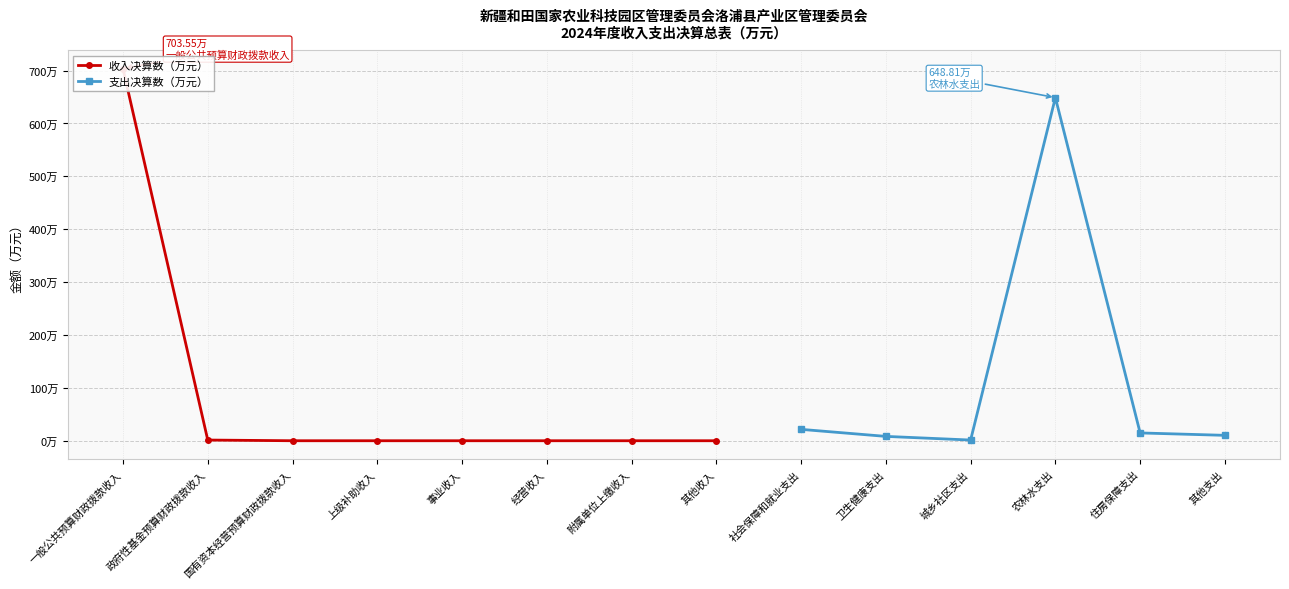

Reading right to left, extract all data points from this chart.

其他收入=0.0	附属单位上缴收入=0.0	经营收入=0.0	事业收入=0.0	上级补助收入=0.0	国有资本经营预算财政拨款收入=0.0	政府性基金预算财政拨款收入=1.3	一般公共预算财政拨款收入=703.5